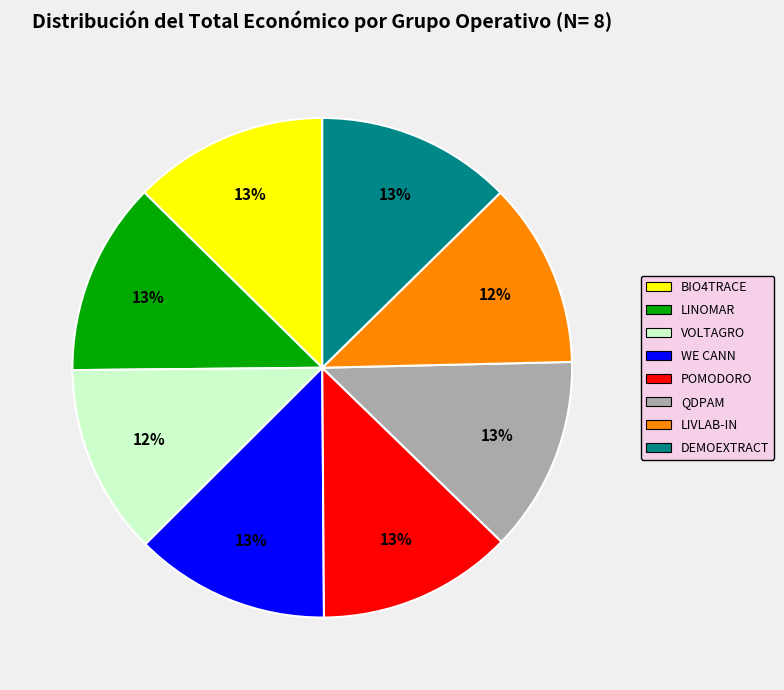

What is the ratio of the value at WE CANN to the value at POMODORO?

1.0